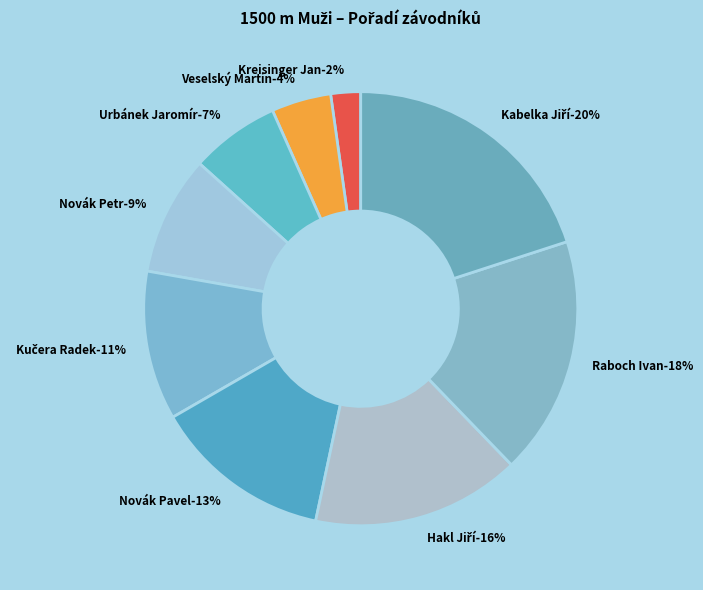

What percentage is NOT represented by Urbánek Jaromír?

93.3%